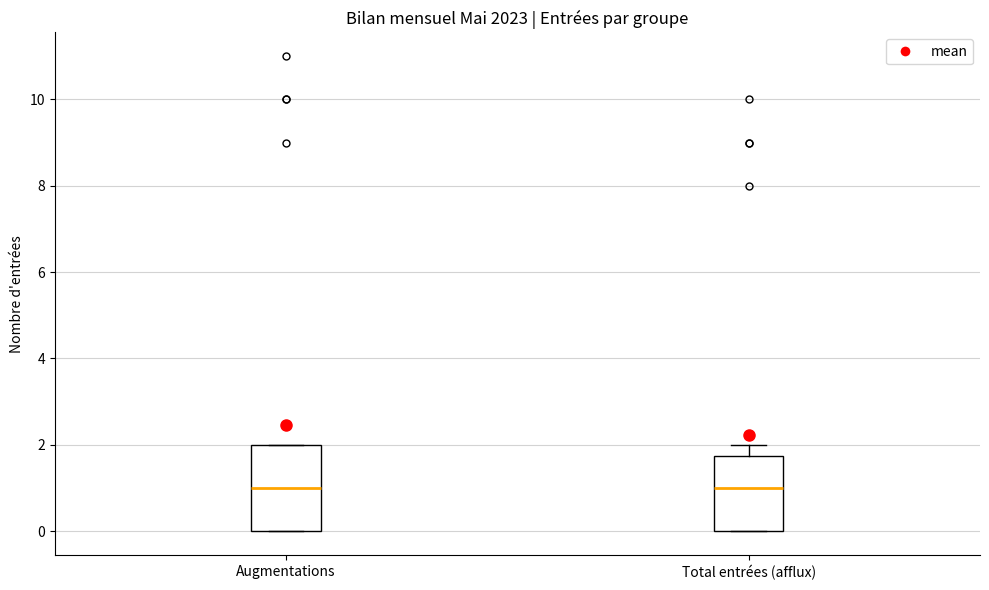

Reading left to right, read every box against the y-axis: the position of its median line, the range the box covers, and the ends of its whiskers. The values are not printed on the chart, so give them approximately, as read against the axis.

Augmentations: median 1.0, box 0.0 to 2.0, whiskers 0.0 to 2.0
Total entrées (afflux): median 1.0, box 0.0 to 1.8, whiskers 0.0 to 2.0